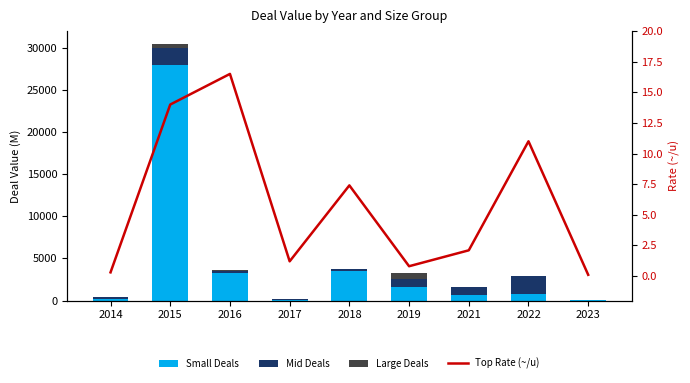

Where is Mid Deals nearest to the value 1100?

2021